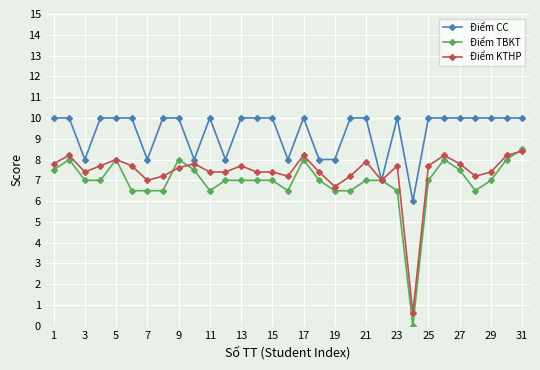

Which series has the widest spread of values?

Điểm TBKT